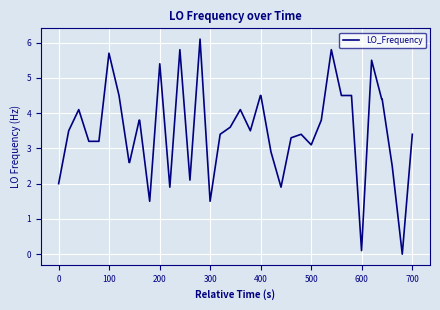

Is this an area chart (filled region under the line)?

No